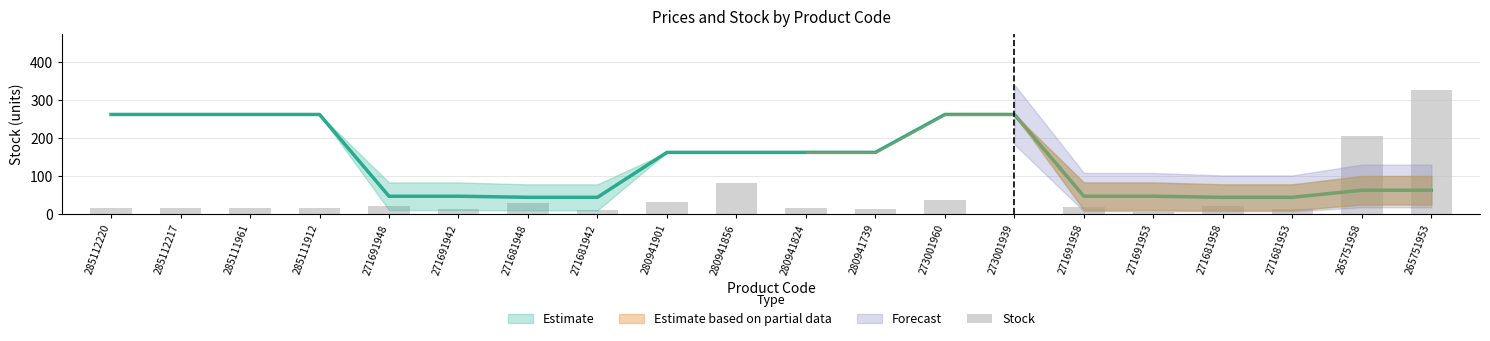

The chart shows a value of 25 at 285111961. True or false?

False